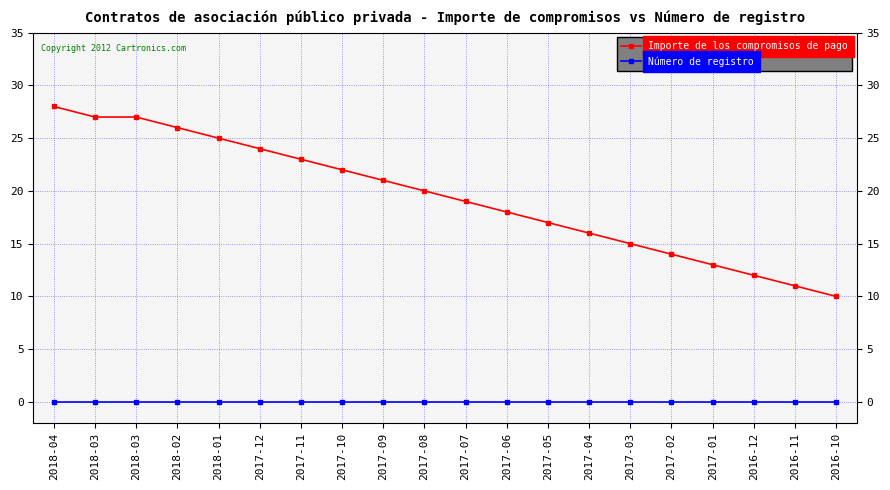

At 2017-11, list the series in order from smallest to largest.

Número de registro, Importe de los compromisos de pago